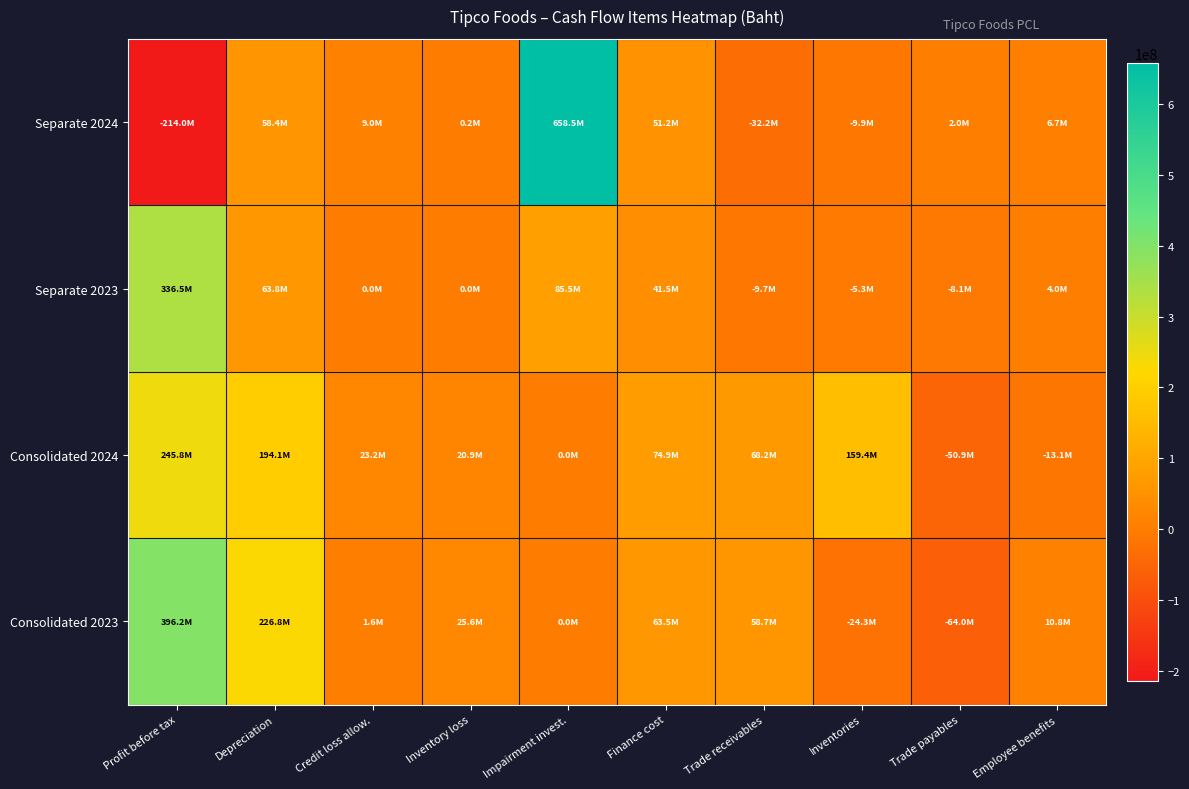

Reading left to right, list all the values displayed in this chart.

Separate 2024: Profit before tax=-214002898	Depreciation=58437228	Credit loss allow.=8979024	Inventory loss=151922	Impairment invest.=658499970	Finance cost=51155490	Trade receivables=-32172299	Inventories=-9875841	Trade payables=1972723	Employee benefits=6724359
Separate 2023: Profit before tax=336498751	Depreciation=63811584	Credit loss allow.=0	Inventory loss=0	Impairment invest.=85500000	Finance cost=41482693	Trade receivables=-9727619	Inventories=-5332142	Trade payables=-8058211	Employee benefits=3963216
Consolidated 2024: Profit before tax=245846234	Depreciation=194104869	Credit loss allow.=23161701	Inventory loss=20851526	Impairment invest.=0	Finance cost=74925210	Trade receivables=68206777	Inventories=159366672	Trade payables=-50894096	Employee benefits=-13058160
Consolidated 2023: Profit before tax=396191990	Depreciation=226849286	Credit loss allow.=1638095	Inventory loss=25558077	Impairment invest.=0	Finance cost=63468096	Trade receivables=58725531	Inventories=-24313962	Trade payables=-63977278	Employee benefits=10821404